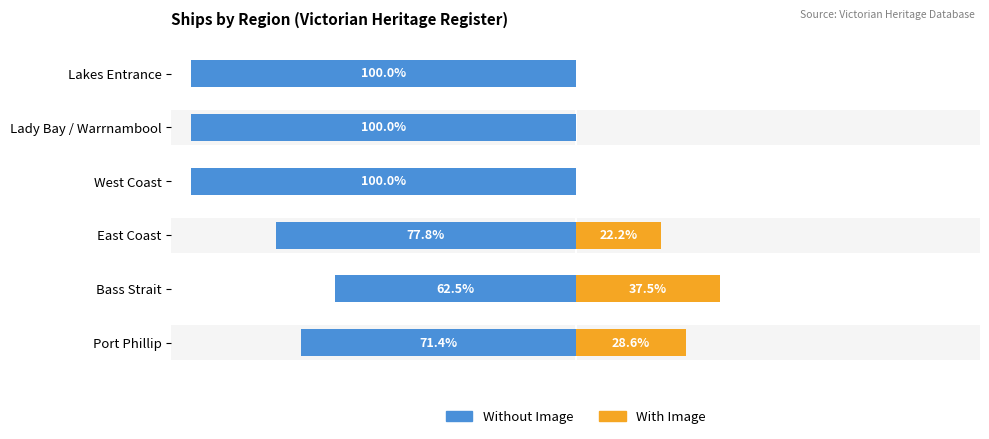

Reading left to right, list all the values displayed in this chart.

Without Image: -71.4	-62.5	-77.8	-100.0	-100.0	-100.0
With Image: 28.6	37.5	22.2	0.0	0.0	0.0